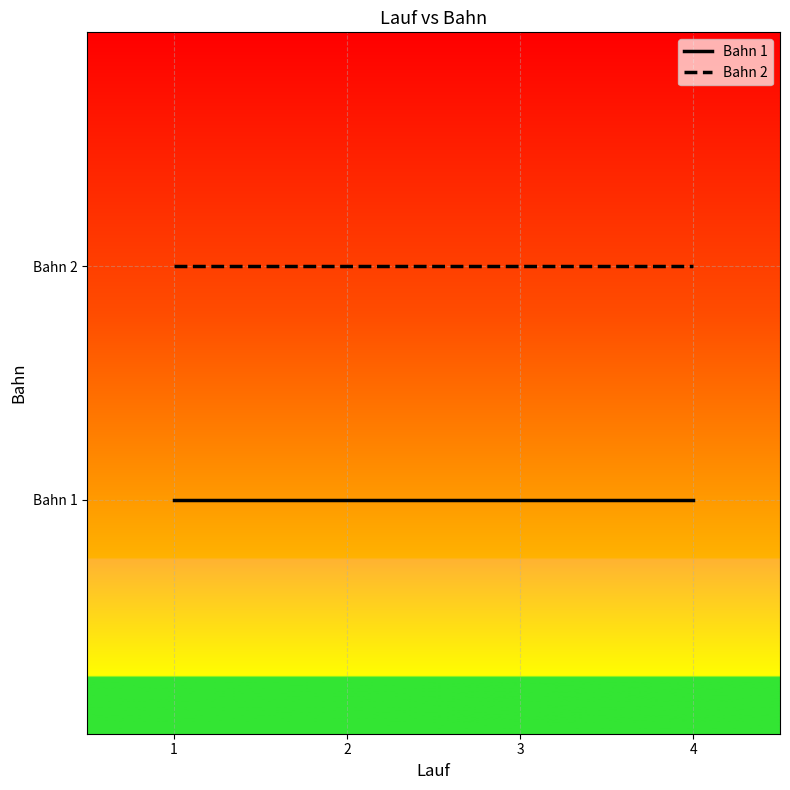

Is the value of Bahn 1 at 2 greater than the value of Bahn 2 at 3?

No